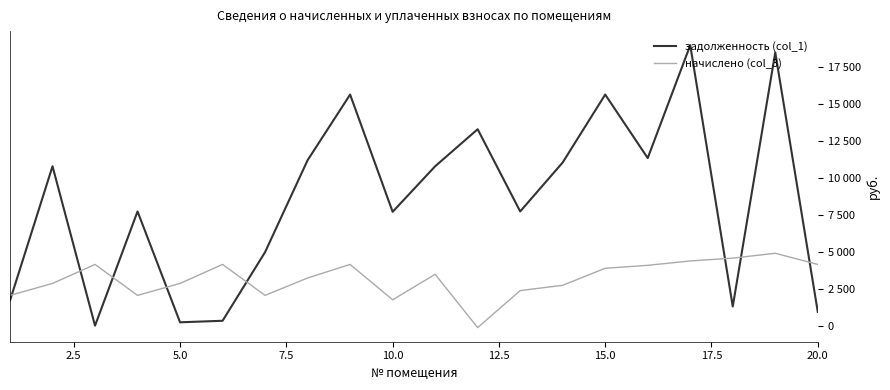

Which series has the largest range (max minus min)?

задолженность (col_1)